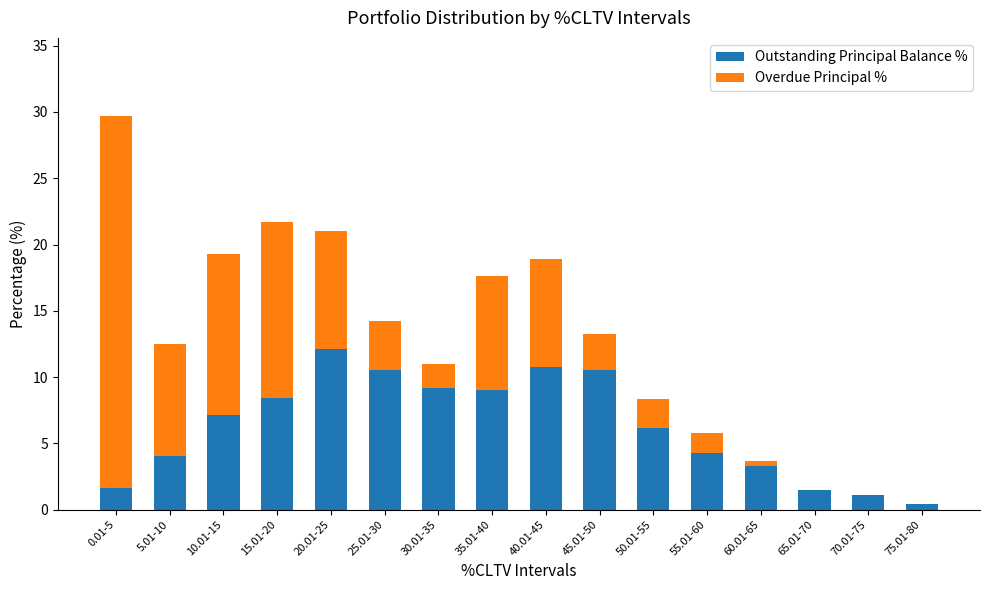

The Outstanding Principal Balance % series shows 13.0 at 15.01-20. True or false?

False